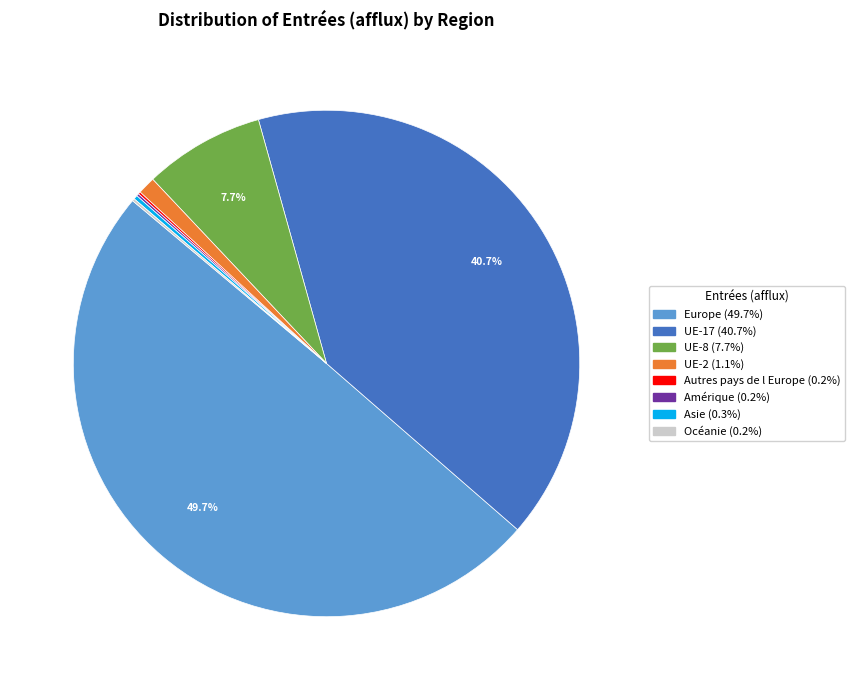

What is the ratio of the value at Europe (49.7%) to the value at UE-8 (7.7%)?

6.5